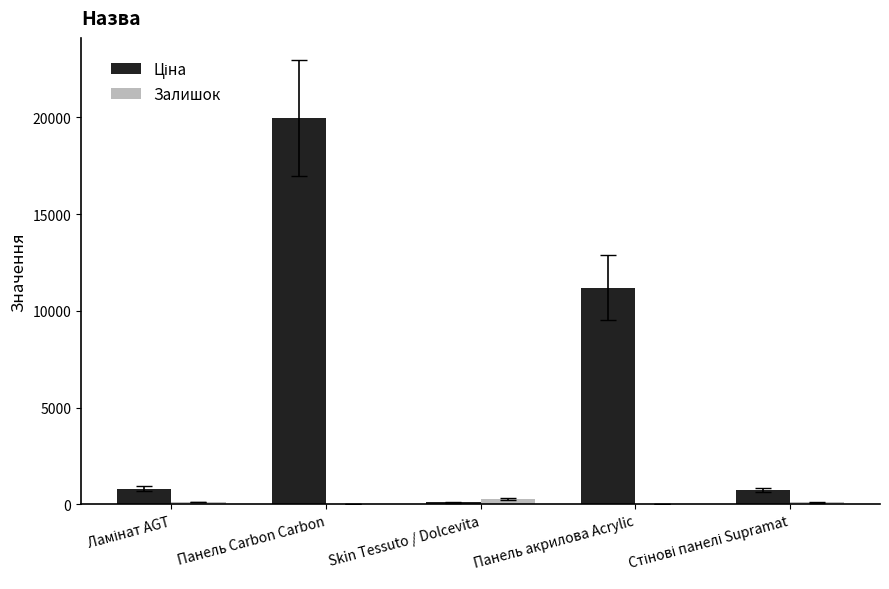

What is the sum of all Залишок values?

551.0